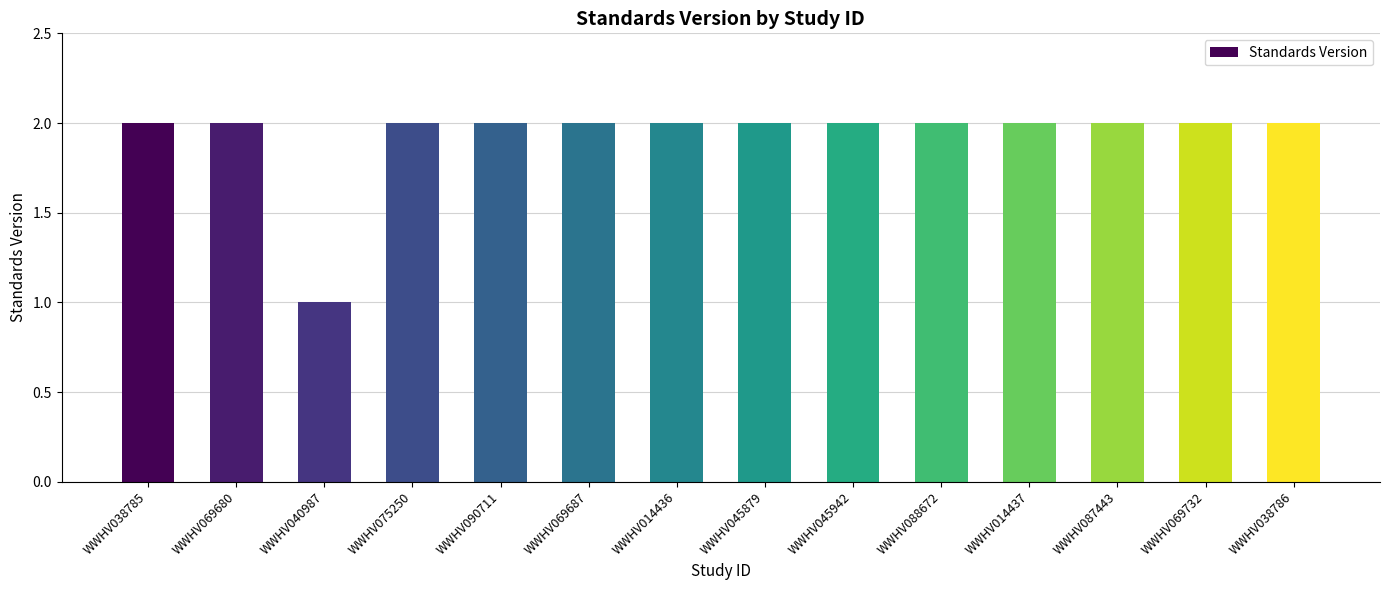

What is the maximum value shown in the chart?

2